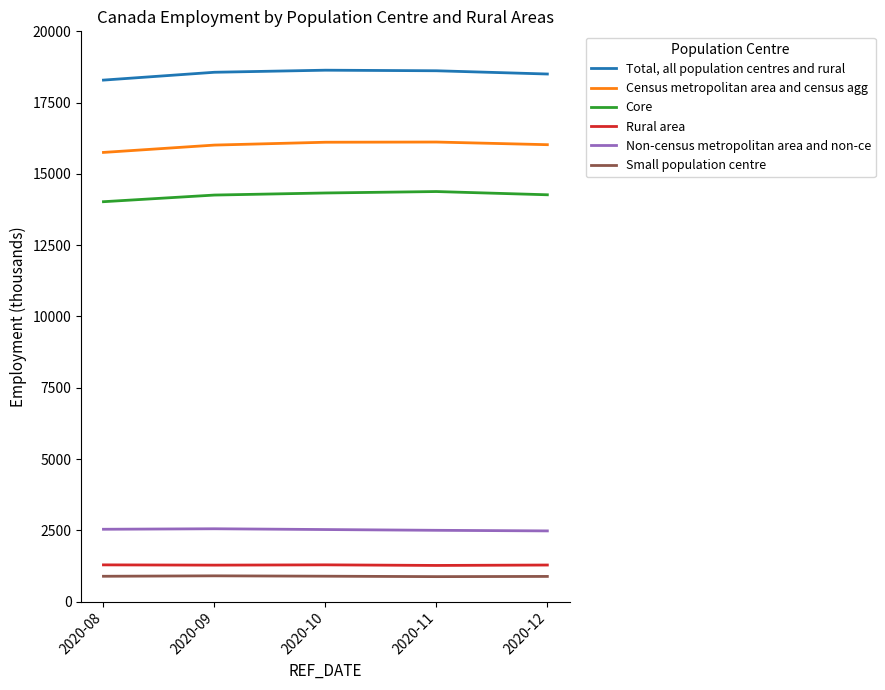

True or false: Census metropolitan area and census agg and Non-census metropolitan area and non-ce cross at least once.

False